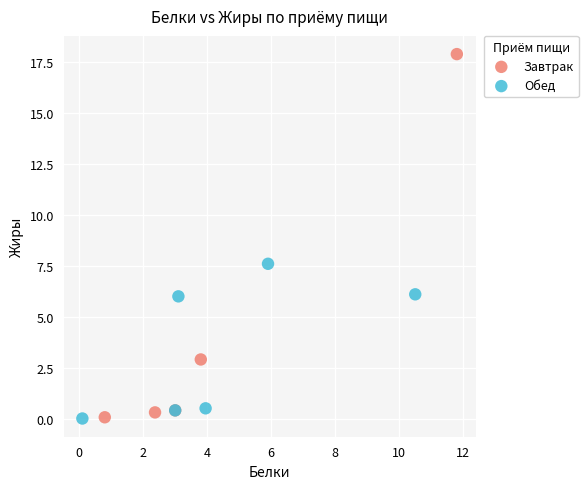

Which series contains the highest Y value?

Завтрак